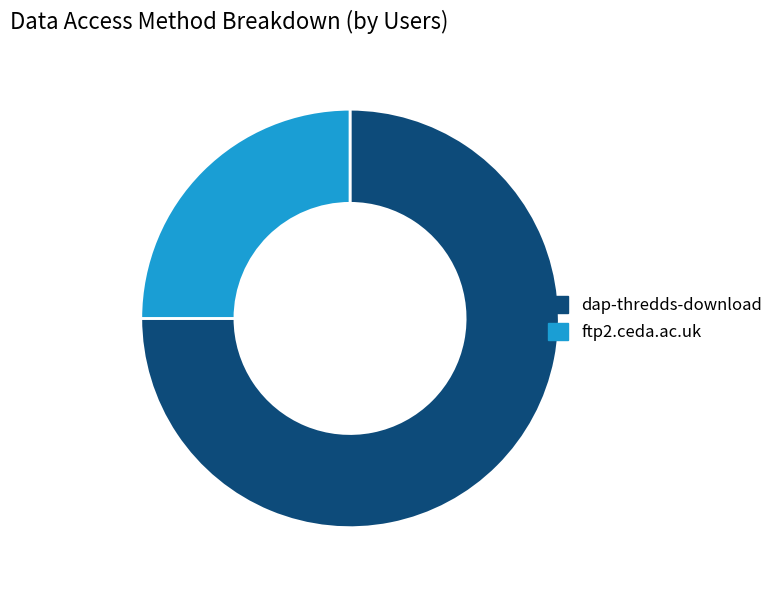

Which slice represents more than half of the pie?

dap-thredds-download